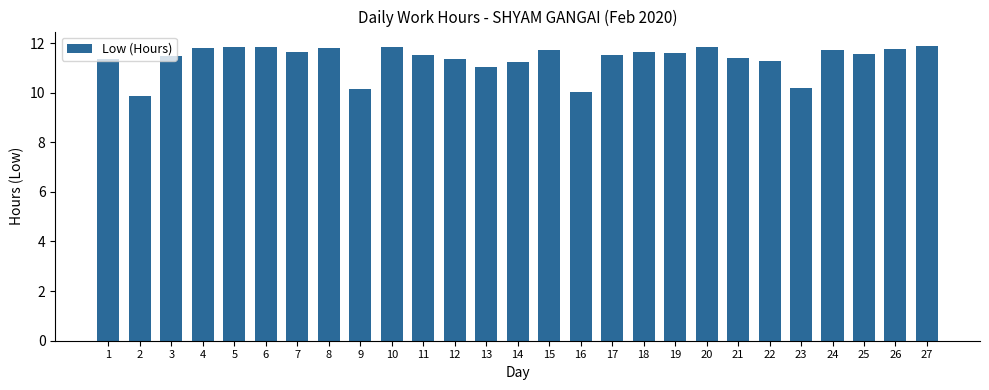

What is the difference between the second highest and minimum values?

2.0